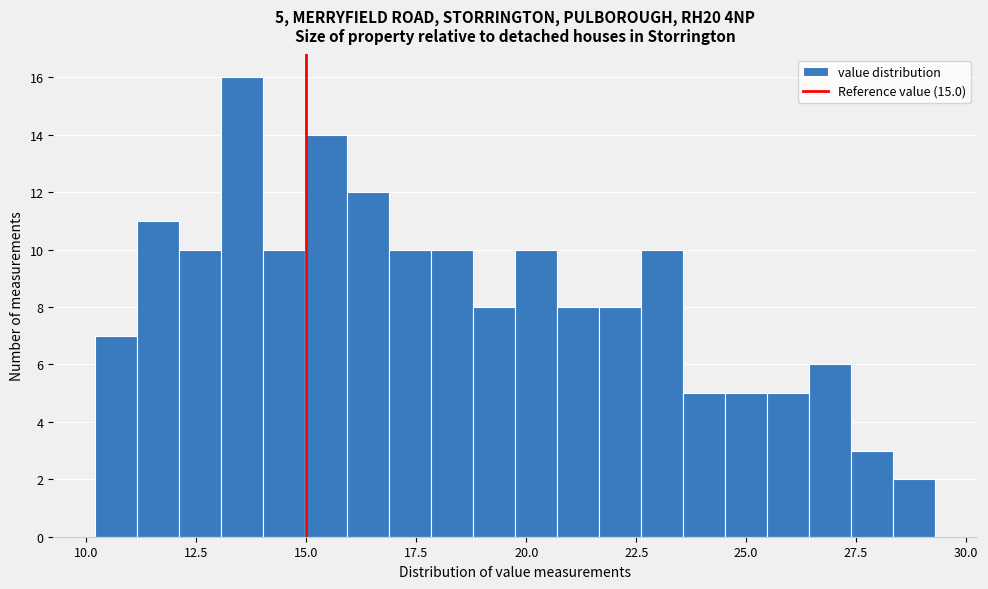

Read against the x-axis, roughly where is the centre of the tallest bar?

13.5